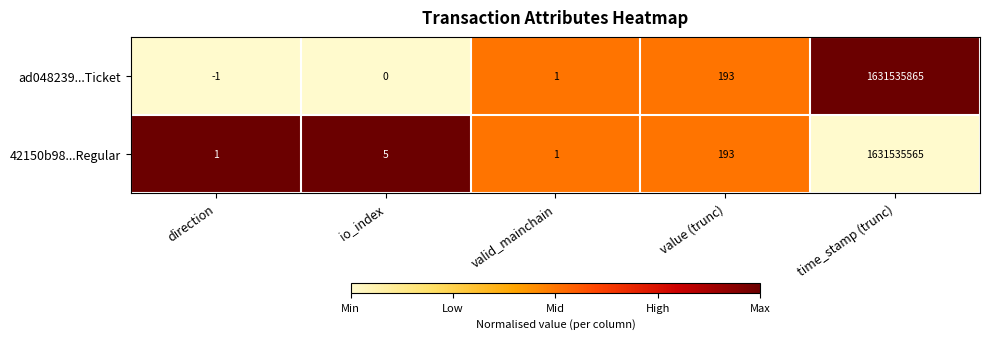

Which series has the largest range (max minus min)?

ad048239...Ticket